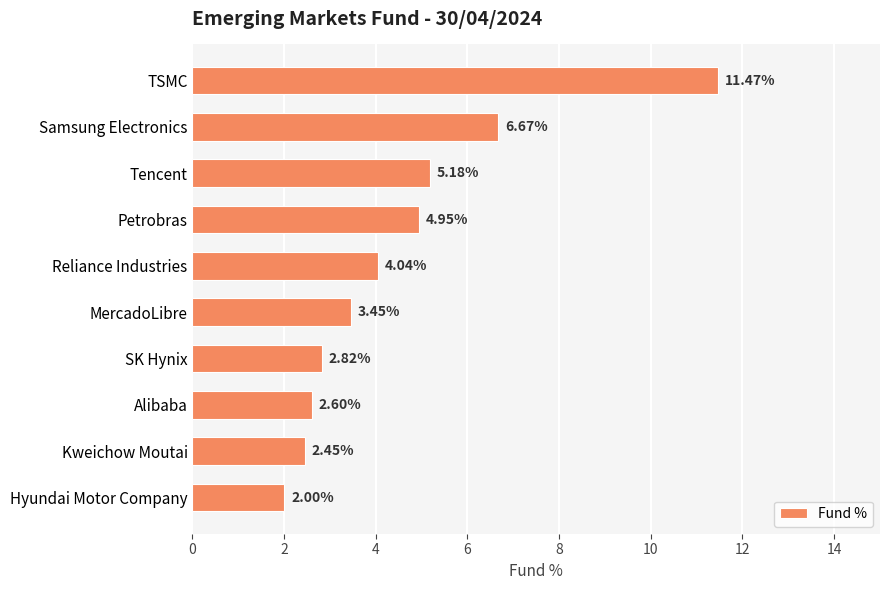

What is the difference between the values at SK Hynix and Kweichow Moutai?

0.4